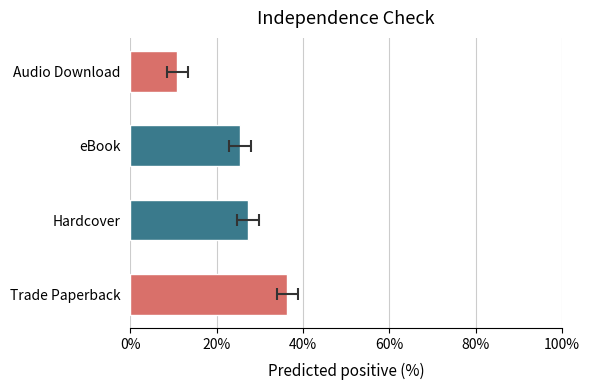

What is the difference between the second highest and second lowest values?

1.8